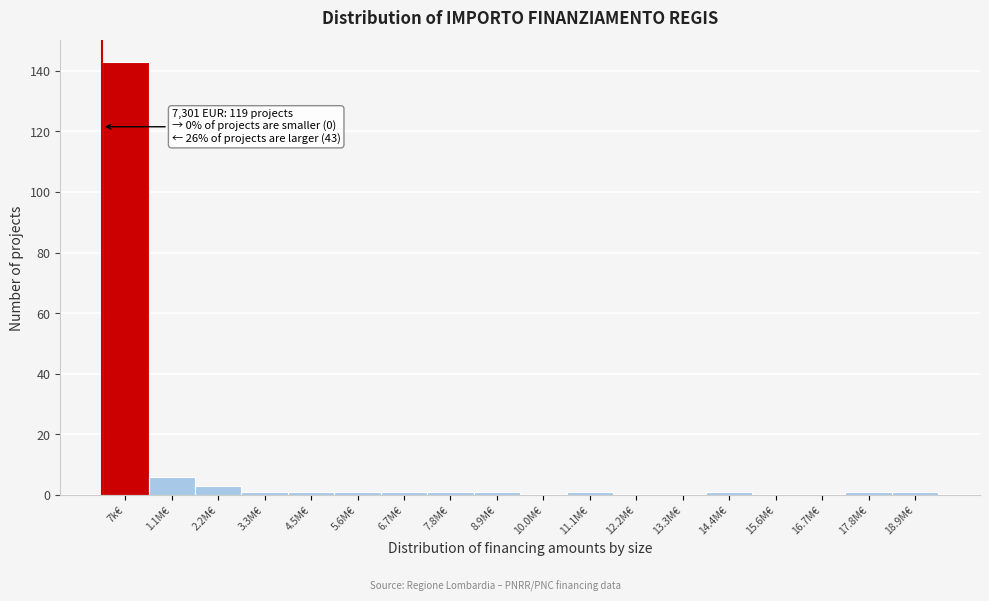

Reading left to right, transcribe all the data shown in this chart.

7k€=143	1.1M€=6	2.2M€=3	3.3M€=1	4.5M€=1	5.6M€=1	6.7M€=1	7.8M€=1	8.9M€=1	10.0M€=0	11.1M€=1	12.2M€=0	13.3M€=0	14.4M€=1	15.6M€=0	16.7M€=0	17.8M€=1	18.9M€=1